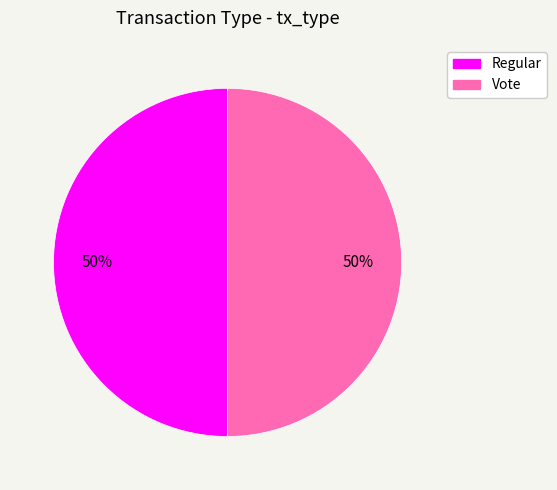

What is the ratio of the value at Vote to the value at Regular?

1.0